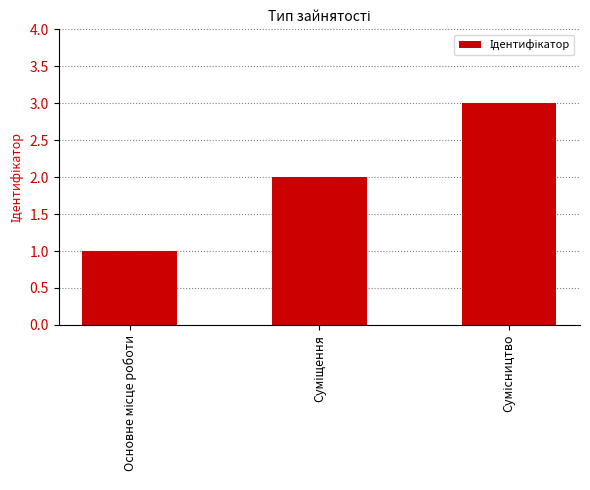

What is the sum of all values?

6